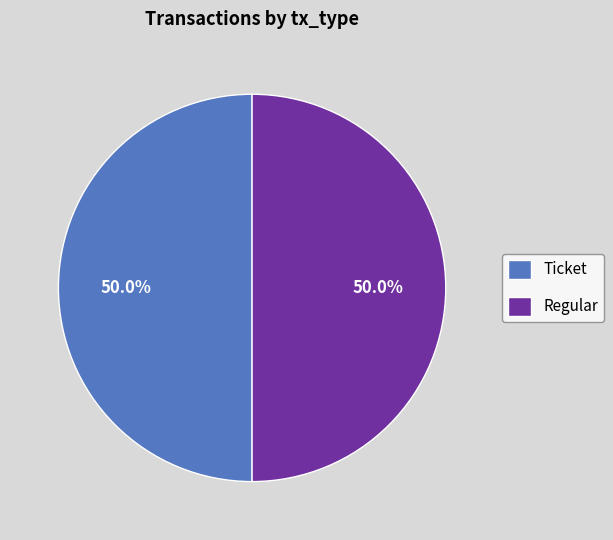

To the nearest percent, what is the difference between the largest and smallest slice percentages?

0%